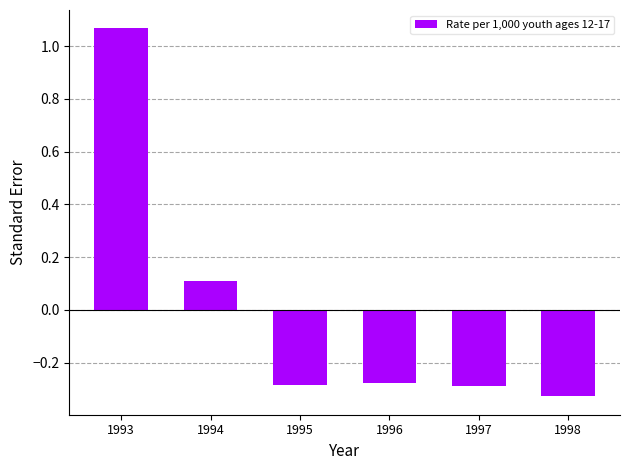

What is the sum of the values at 1994 and 1996?

-0.2